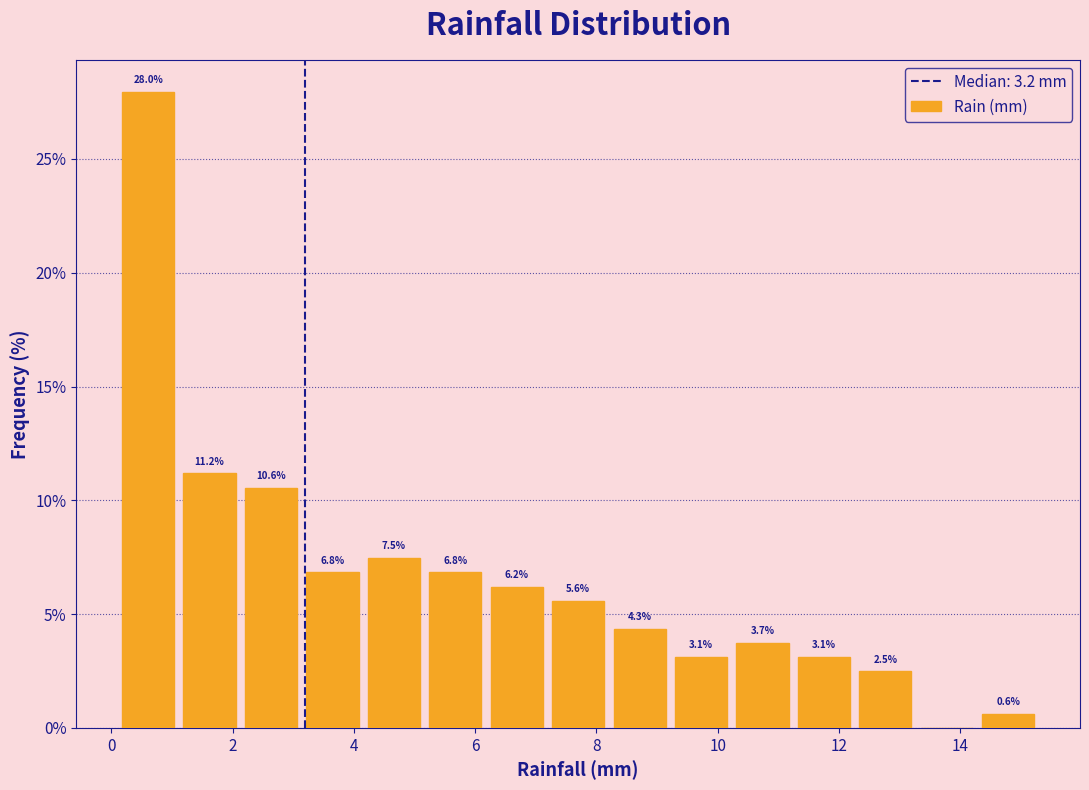

Over which range of the x-axis is the bar tallest?

0.2 to 1.2